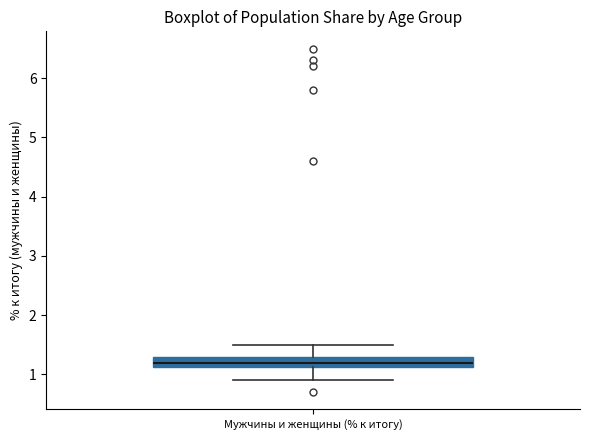

Transcribe this box plot: give where the median line is, the range the box spans, and where the two whiskers end, as read against the y-axis. The values are not printed on the chart, so give them approximately, as read against the axis.

median 1.2, box 1.1 to 1.3, whiskers 0.9 to 1.5